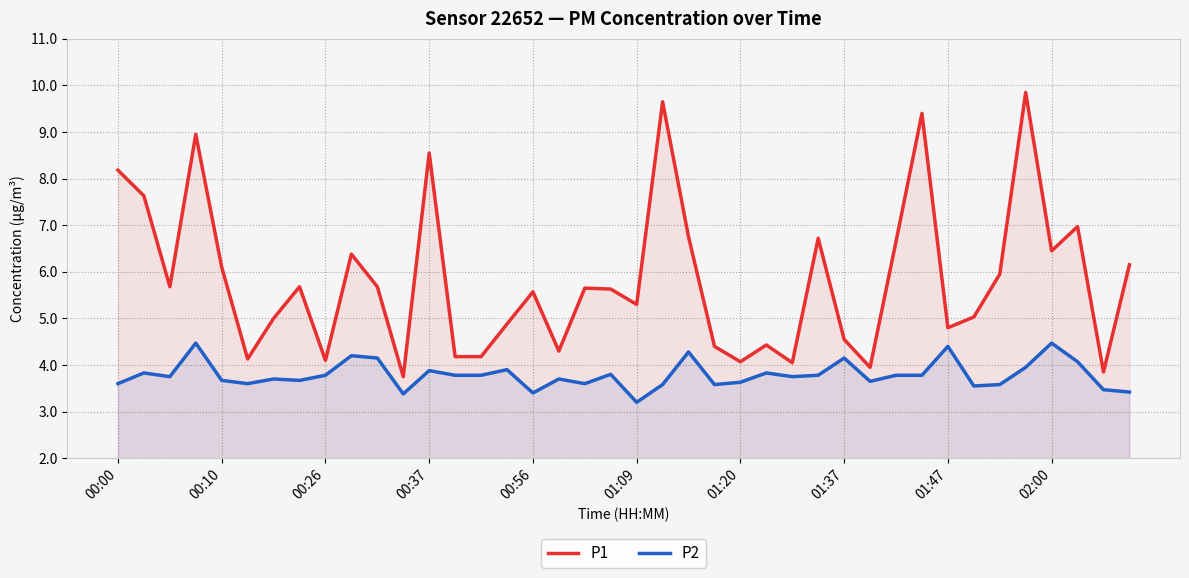

What is the sum of all P2 values?

151.5